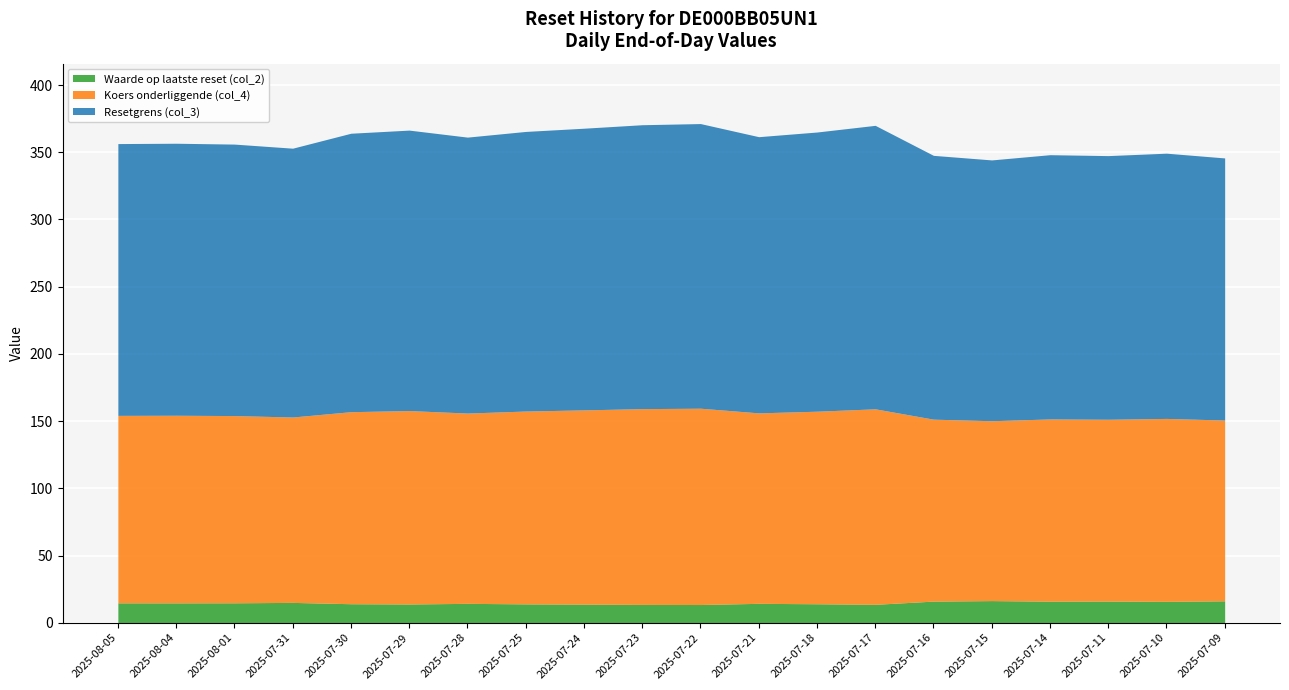

The value of Waarde op laatste reset (col_2) at 2025-07-23 is 13.6. True or false?

True